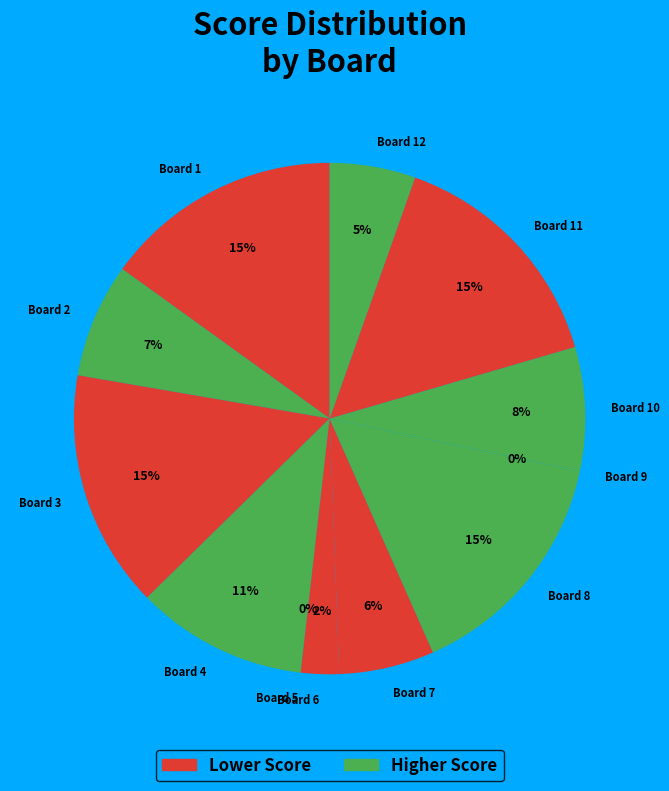

What percentage do Board 7 and Board 10 together represent?

13.9%